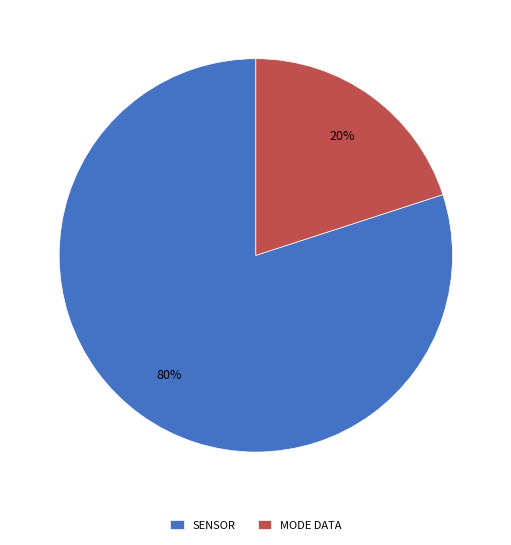

What percentage is the SENSOR slice, to the nearest percent?

80%